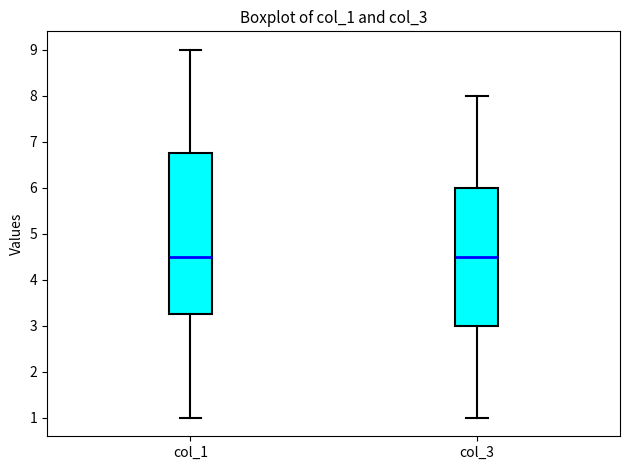

Reading left to right, read every box against the y-axis: the position of its median line, the range the box covers, and the ends of its whiskers. The values are not printed on the chart, so give them approximately, as read against the axis.

col_1: median 4.5, box 3.3 to 6.8, whiskers 1.0 to 9.0
col_3: median 4.5, box 3.0 to 6.0, whiskers 1.0 to 8.0